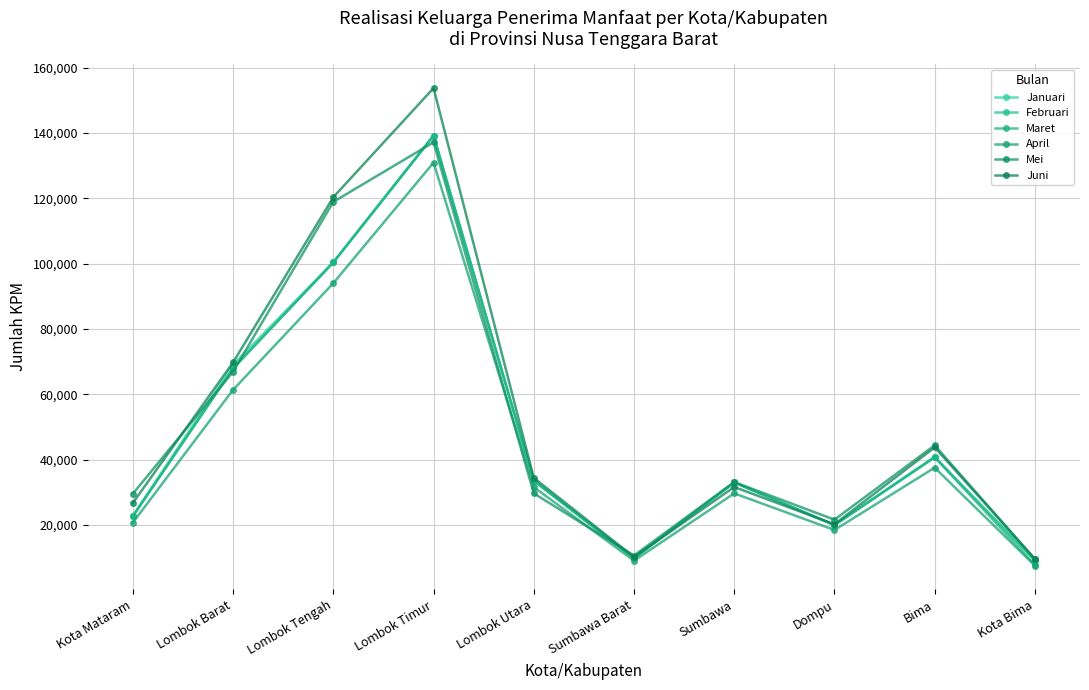

Between which two adjacent categories do Maret and Mei first intersect?

Kota Mataram and Lombok Barat